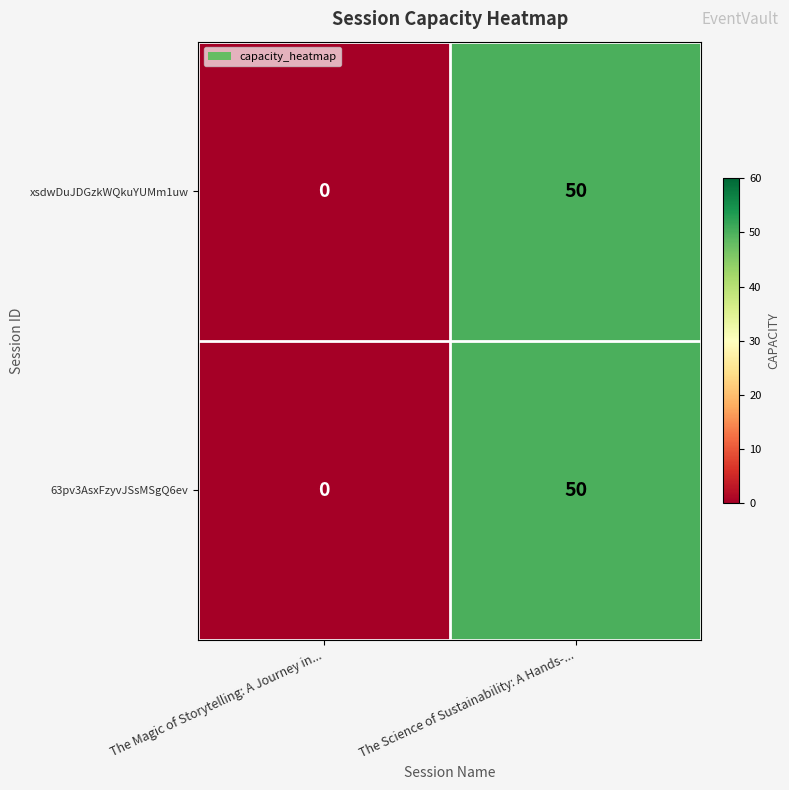

Where is xsdwDuJDGzkWQkuYUMm1uw nearest to the value 25?

The Magic of Storytelling: A Journey in...